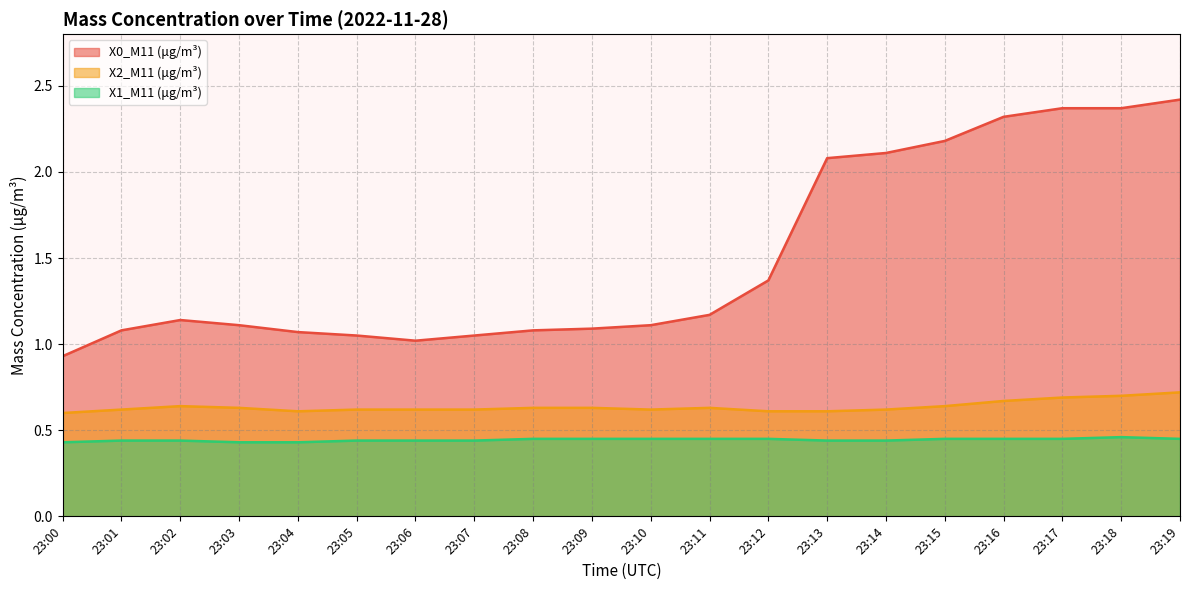

True or false: X0_M11 (μg/m³) has a value of 3.8 at 23:17.

False